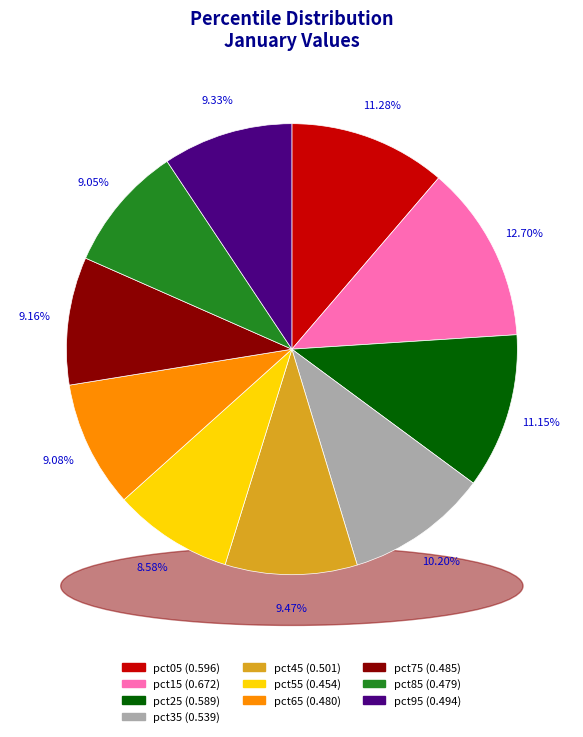

What percentage is the pct05 slice, to the nearest percent?

11%